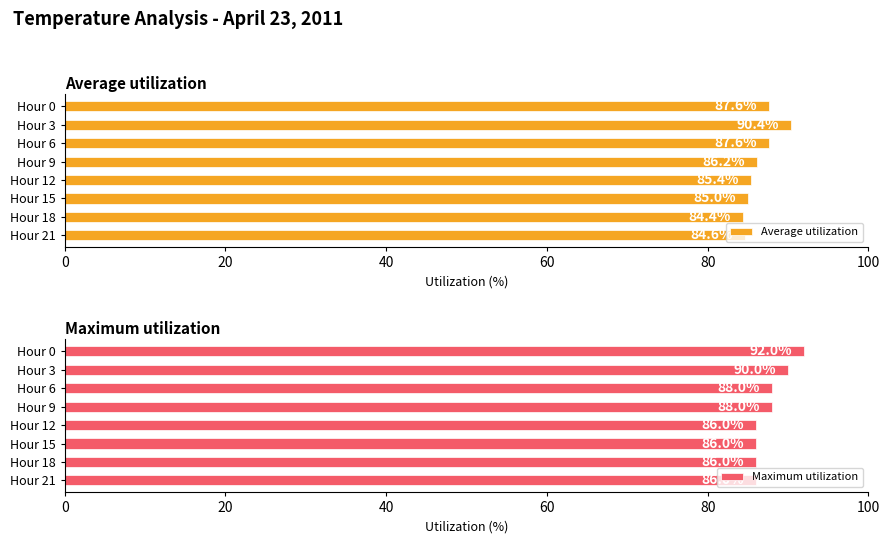

Count the number of categories in the chart.

8